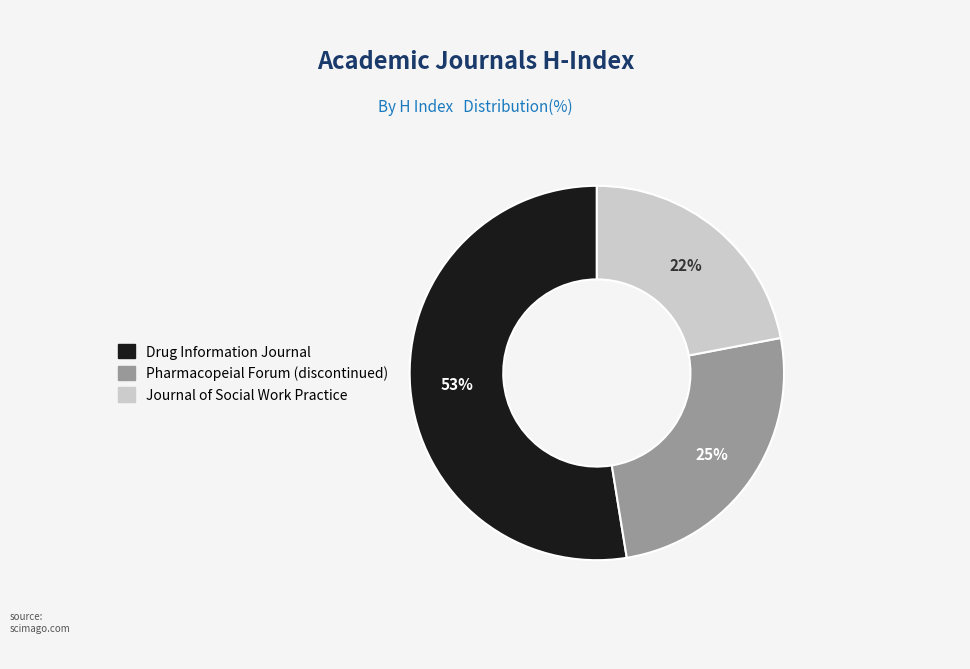

Is there any slice that represents more than half of the pie?

Yes